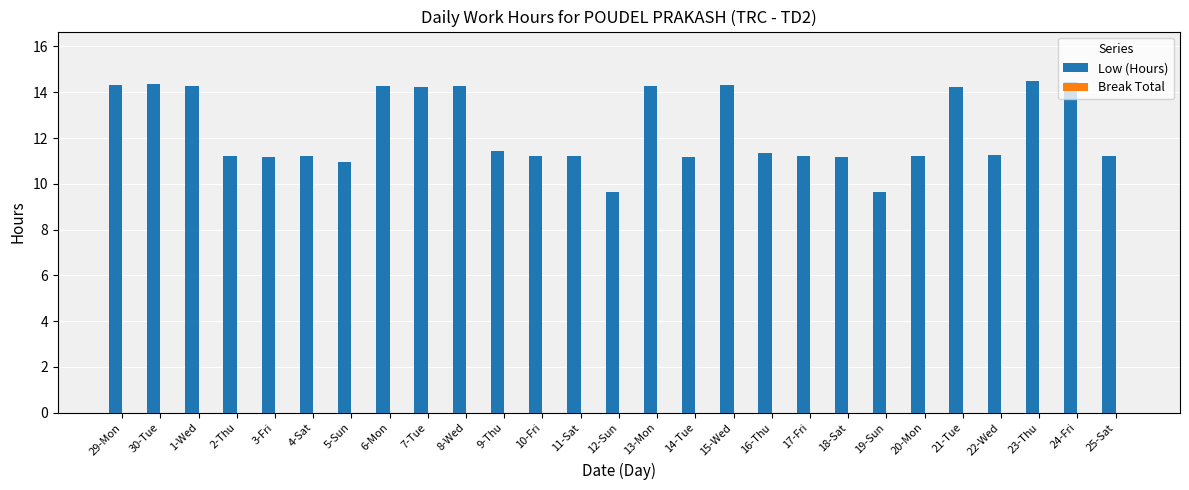

What is the minimum value shown in the chart?

9.6